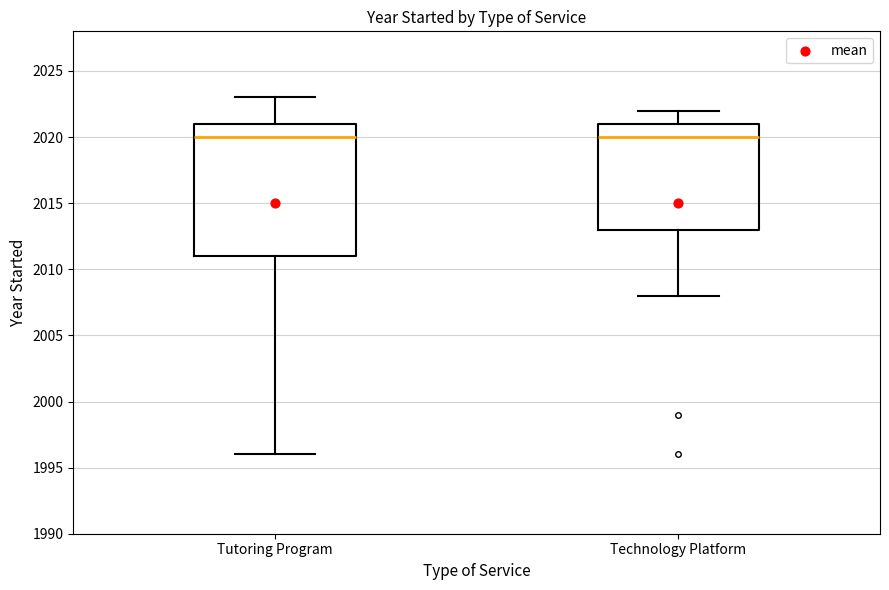

Where does the lower whisker of the box for Technology Platform end on the y-axis? The values are not printed on the chart, so give them approximately, as read against the axis.

2008